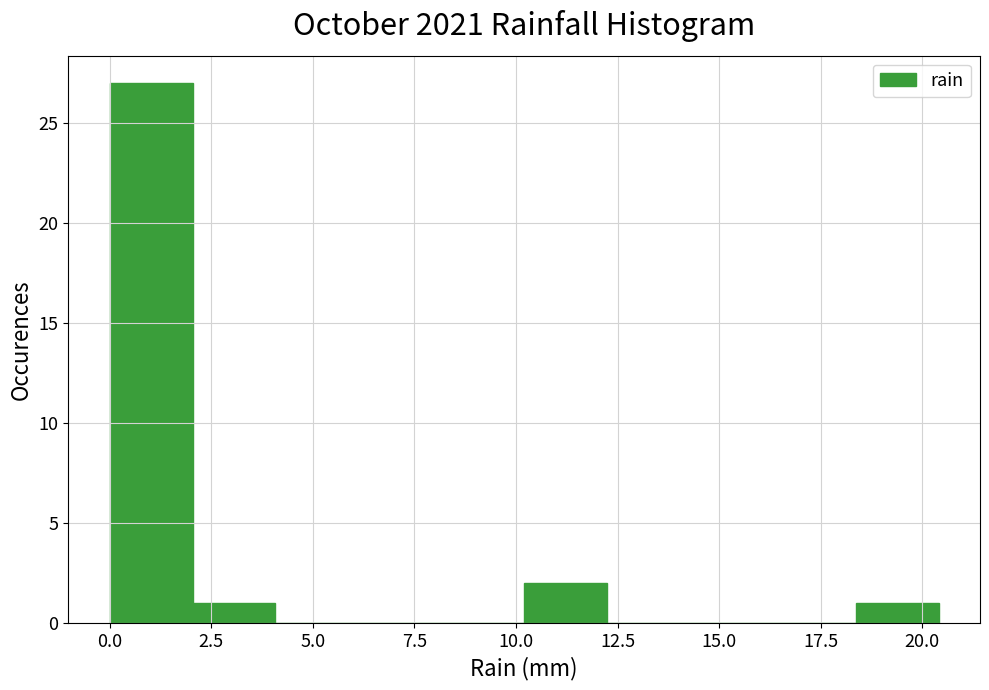

Over which range of the x-axis is the bar tallest?

0.0 to 2.0